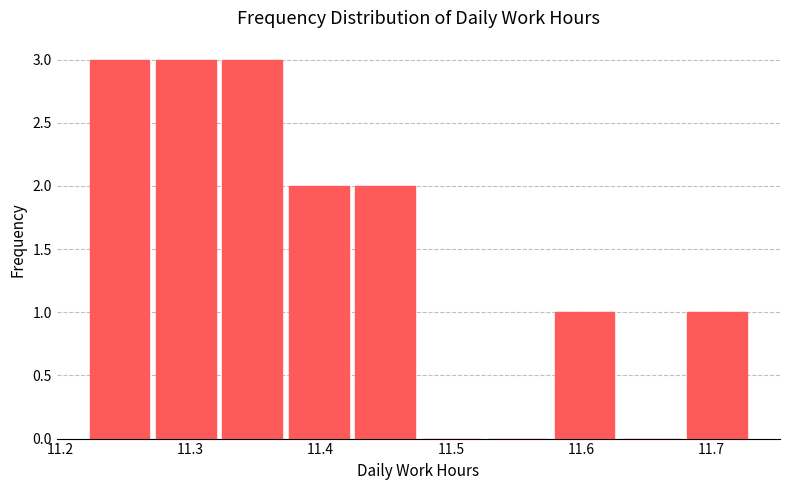

How tall is the bar that spans 11.271 to 11.322 on the x-axis? Neither the bar edges nor the heights are printed on the chart, so give them approximately, as read against the axes.

3